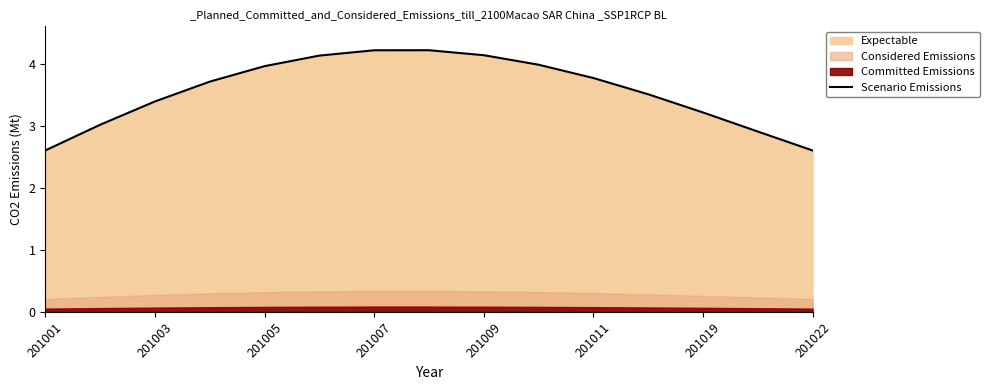

The Scenario Emissions series shows 6.4 at 201005. True or false?

False